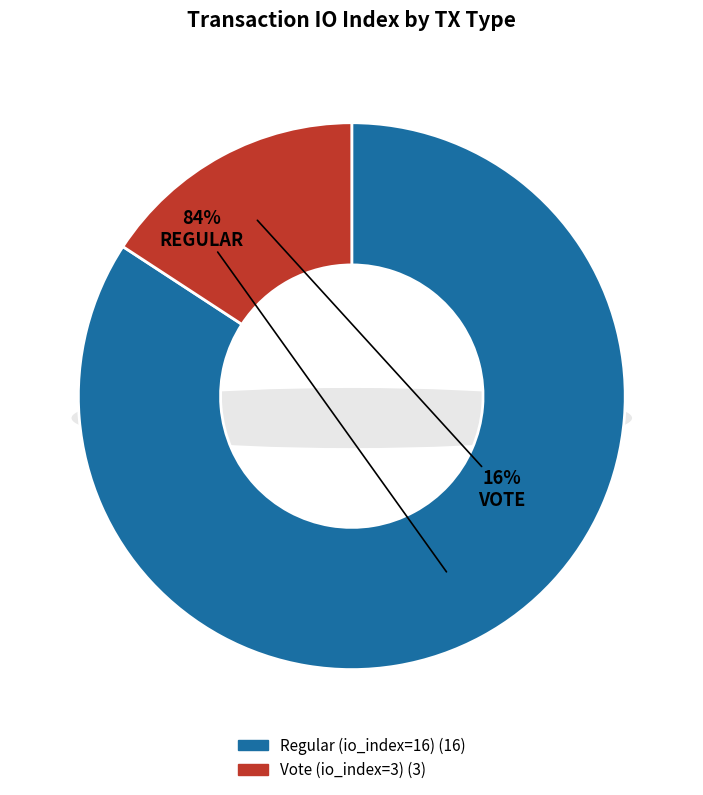

Count the number of slices in the pie.

2